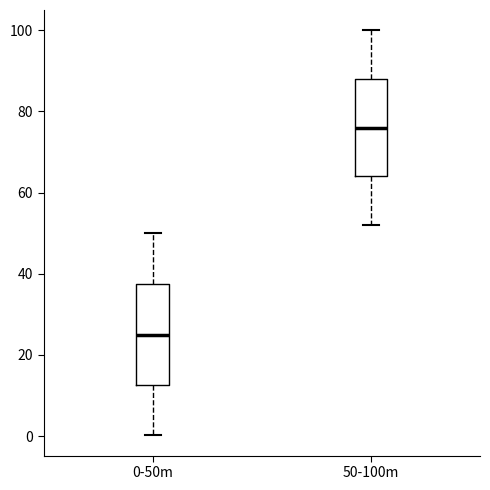

Reading left to right, transcribe this box plot: for each box, give where its median line is, the range the box spans, and where its two whiskers end, as read against the y-axis. The values are not printed on the chart, so give them approximately, as read against the axis.

0-50m: median 26, box 12 to 38, whiskers 0 to 50
50-100m: median 76, box 64 to 88, whiskers 52 to 100